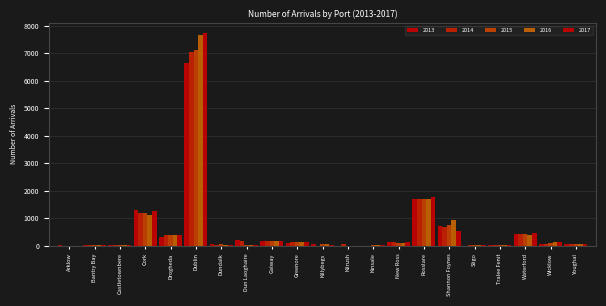

Are the bars grouped side by side (vs. stacked)?

Yes